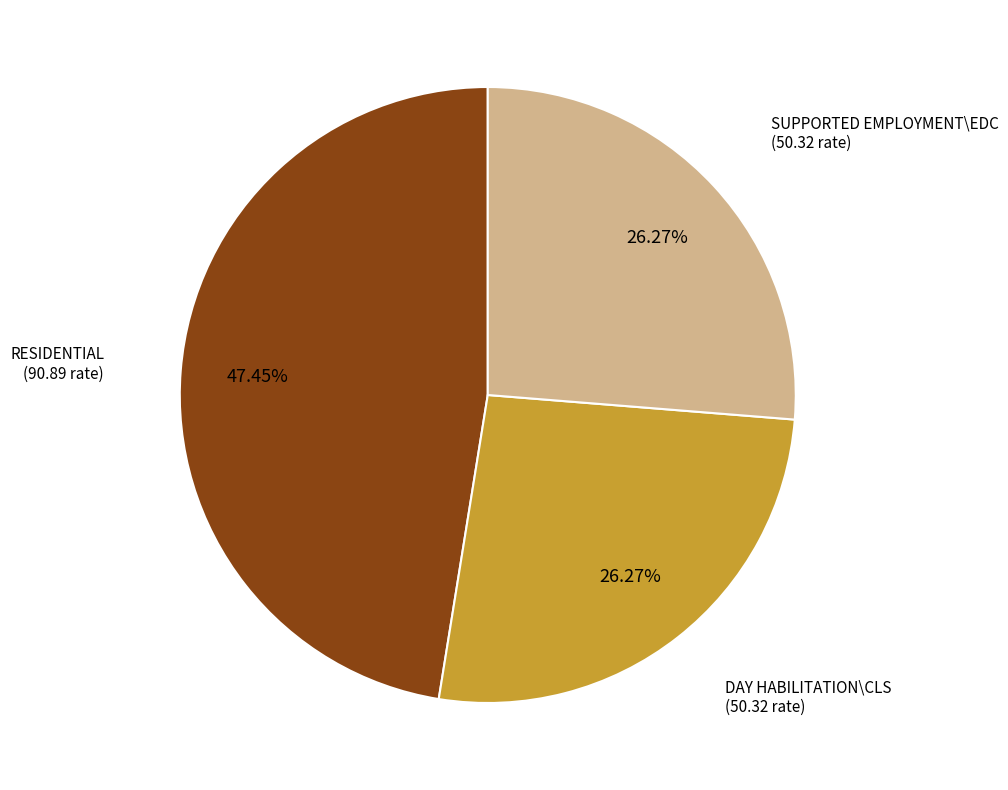

Combined, do SUPPORTED EMPLOYMENT\EDC and RESIDENTIAL account for over 50%?

Yes